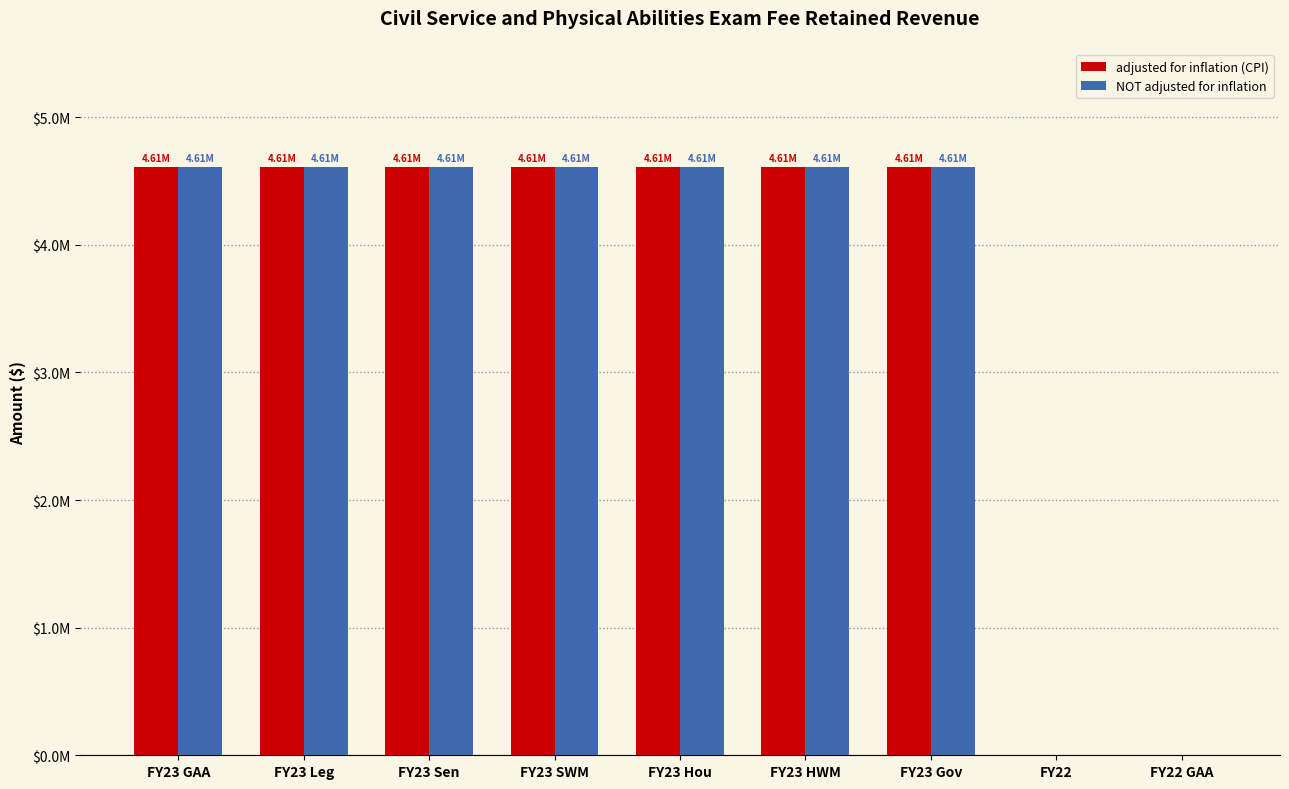

Reading left to right, what are all the values shown in this chart?

adjusted for inflation (CPI): 4611299	4611299	4611299	4611299	4611299	4611299	4611299	0	0
NOT adjusted for inflation: 4611299	4611299	4611299	4611299	4611299	4611299	4611299	0	0